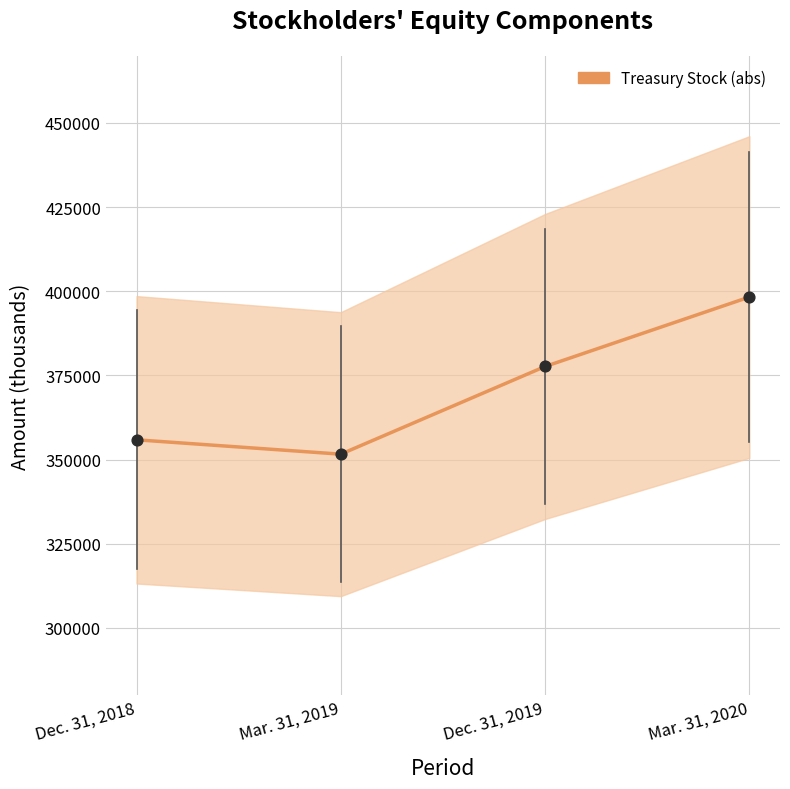

Which has a higher value, Dec. 31, 2018 or Dec. 31, 2019?

Dec. 31, 2019